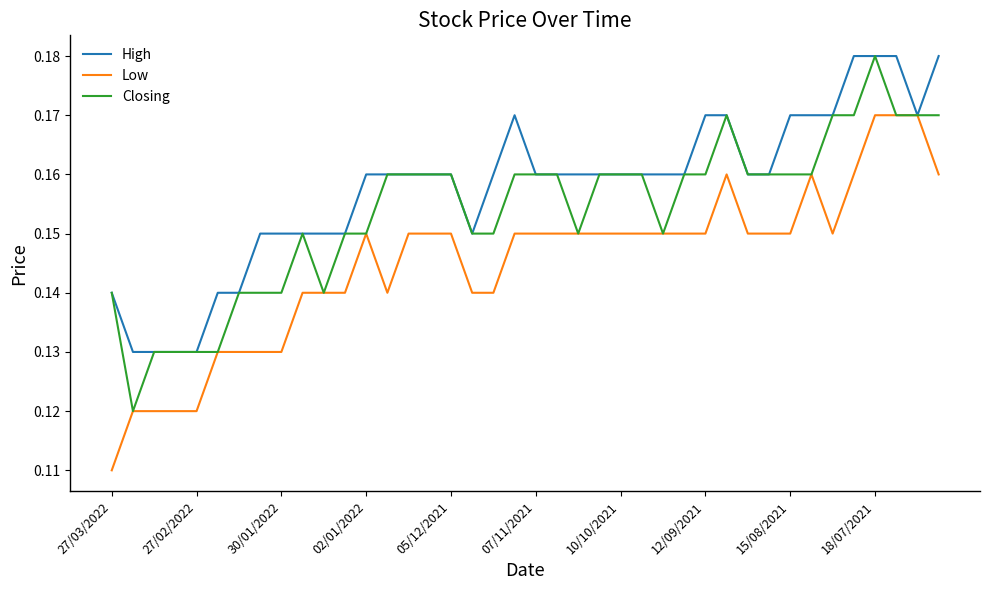

Rank the series by their average value, from highest to lowest.

High, Closing, Low